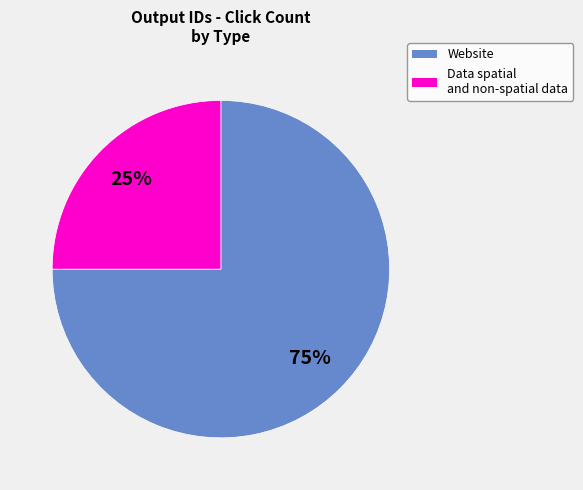

To the nearest percent, what is the average slice percentage?

50%